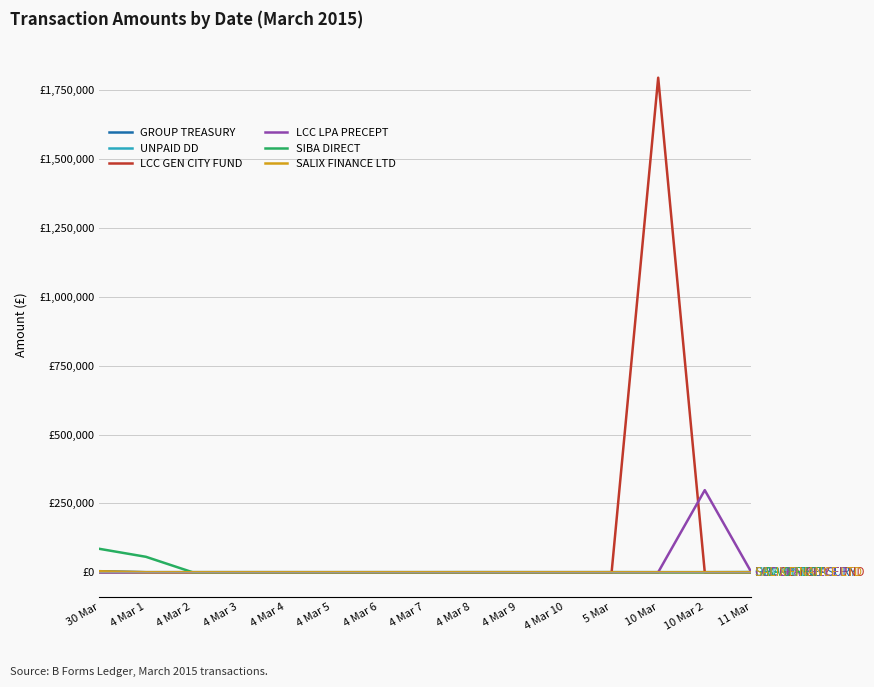

Does the chart display data point markers on the line(s)?

No